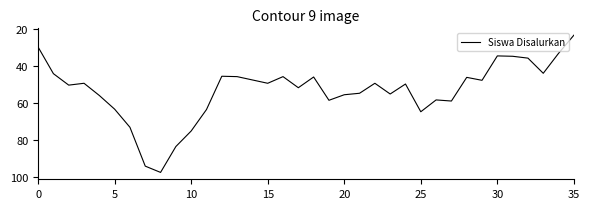

What is the minimum value shown in the chart?

23.2